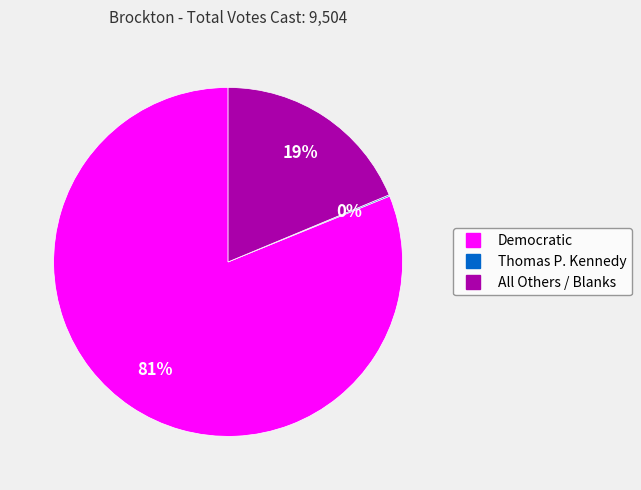

Between Democratic and All Others / Blanks, which is larger?

Democratic